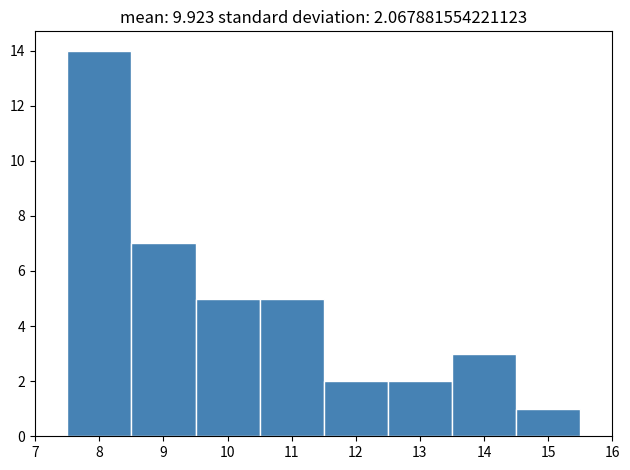

How tall is the bar that spans 10.5 to 11.5 on the x-axis? The values are not printed on the chart, so give them approximately, as read against the axis.

5